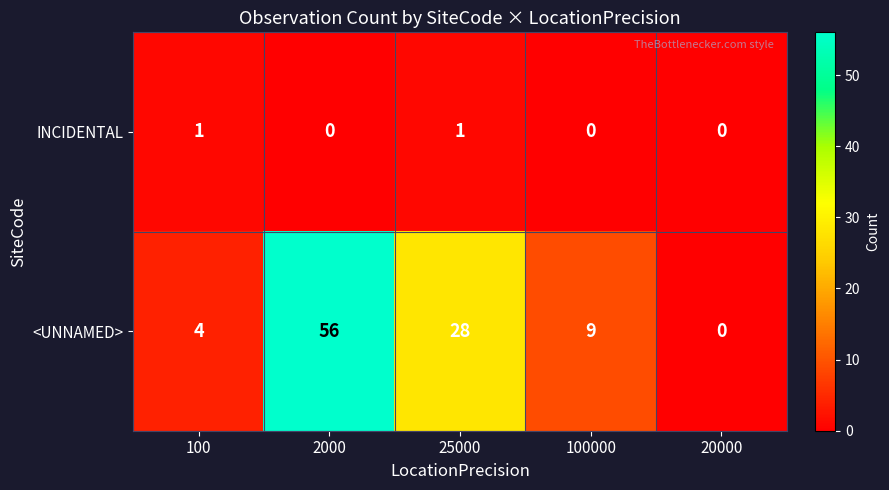

Reading right to left, extract all data points from this chart.

INCIDENTAL: 20000=0	100000=0	25000=1	2000=0	100=1
<UNNAMED>: 20000=0	100000=9	25000=28	2000=56	100=4